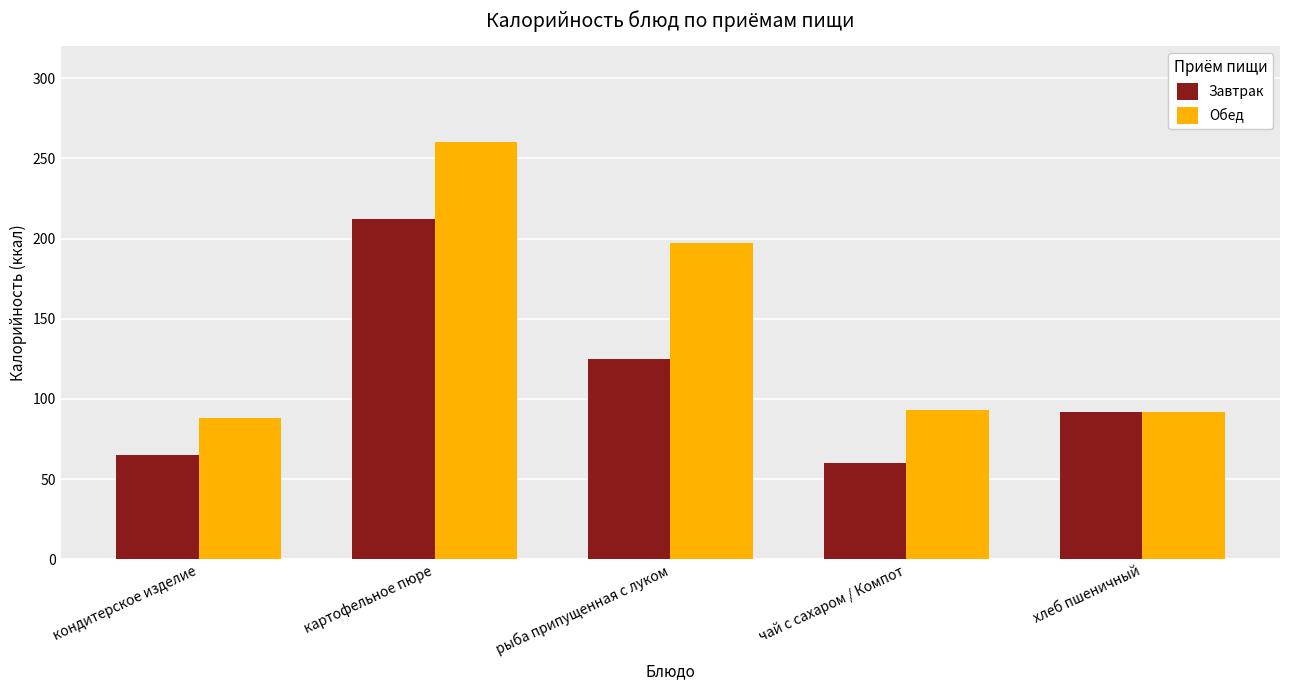

How many data points in Завтрак are less than 92?

2